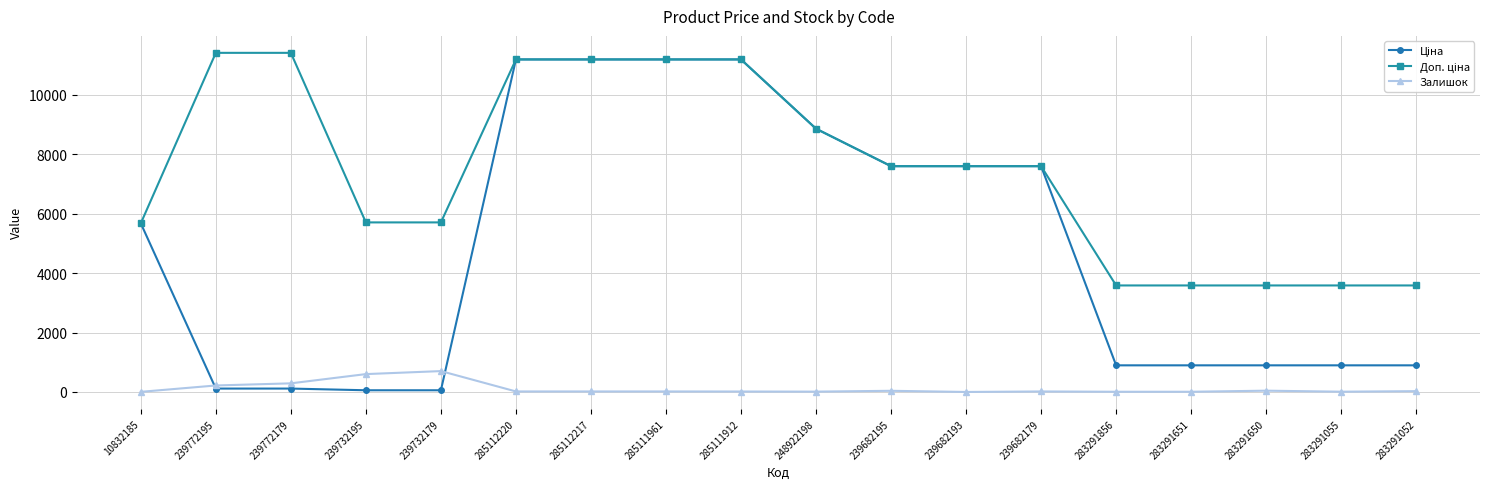

How many data points does each series have?

18